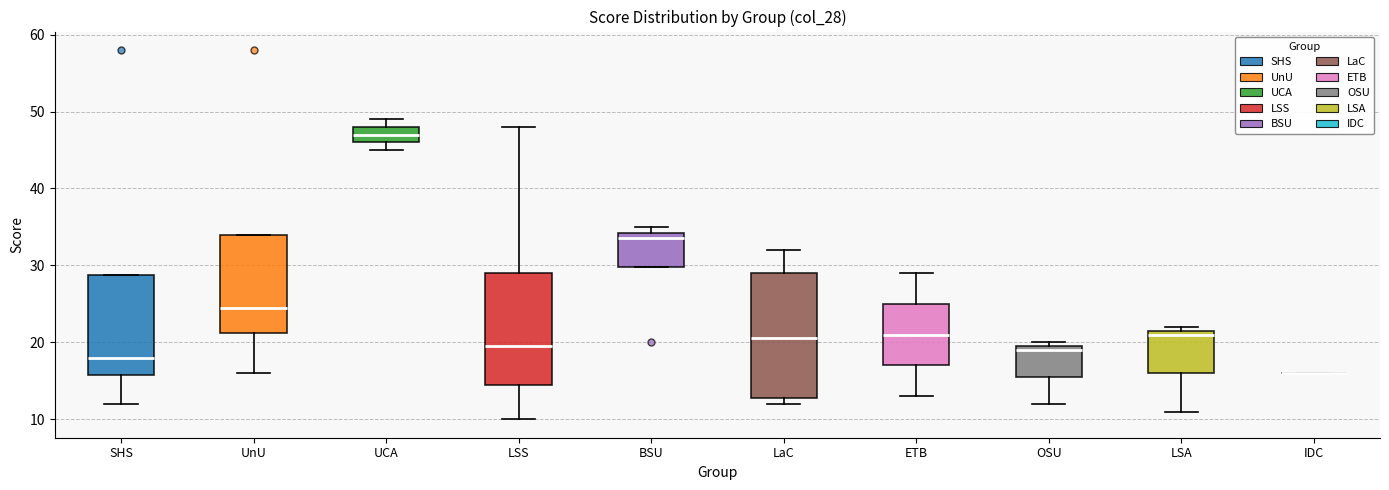

Where is the lower edge of the box for LSA on the y-axis? The values are not printed on the chart, so give them approximately, as read against the axis.

16